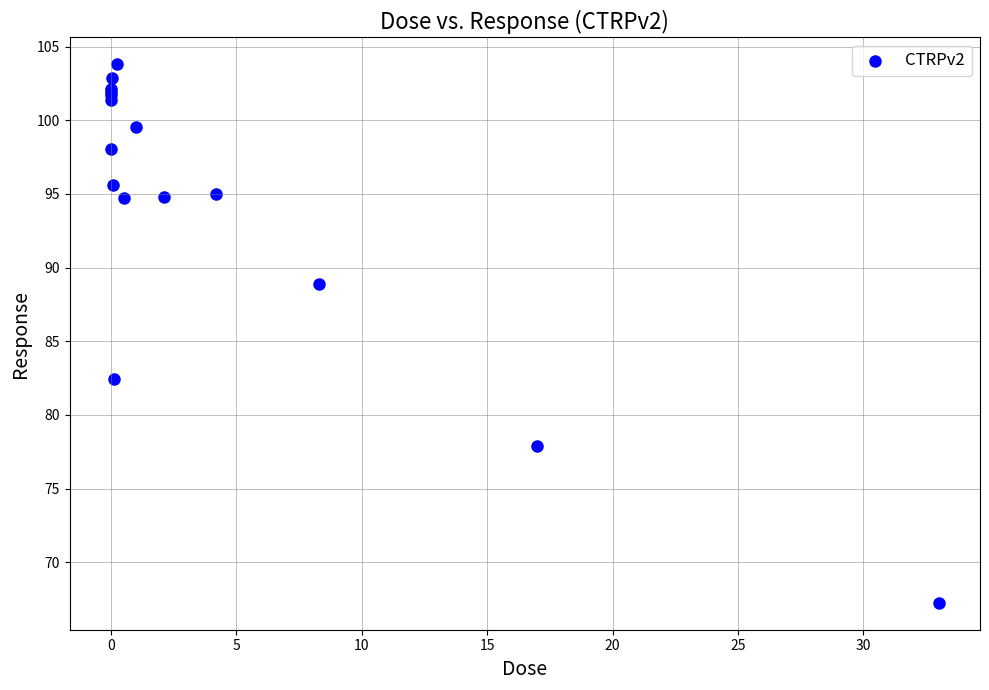

What Y value in the scatter plot is closest to 85?

82.5